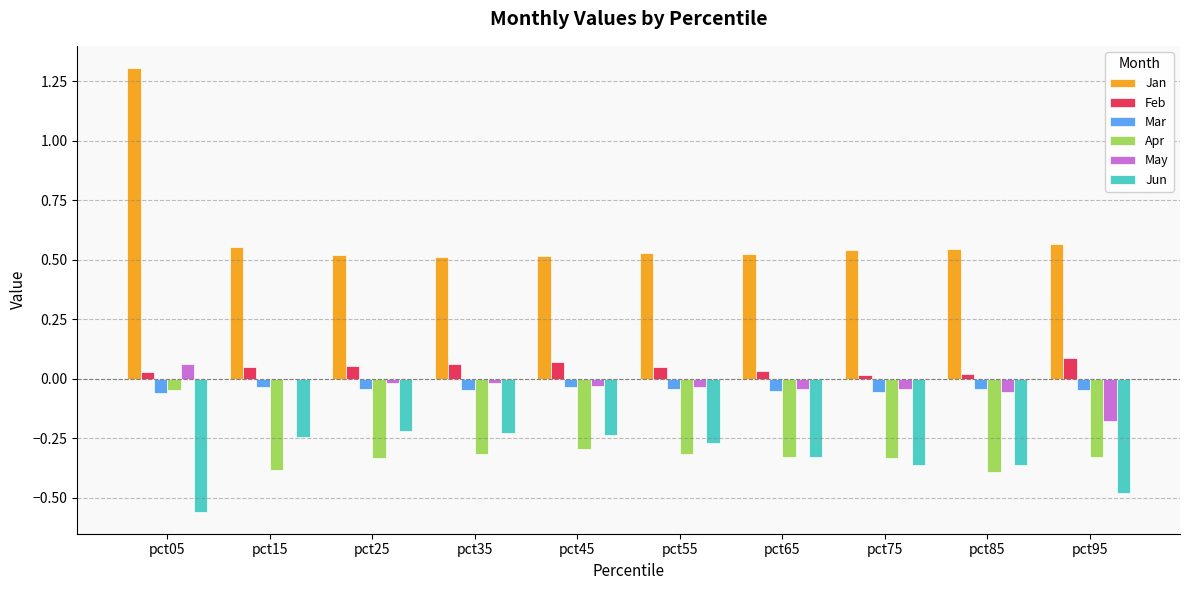

What is the sum of all Mar values?

-0.5